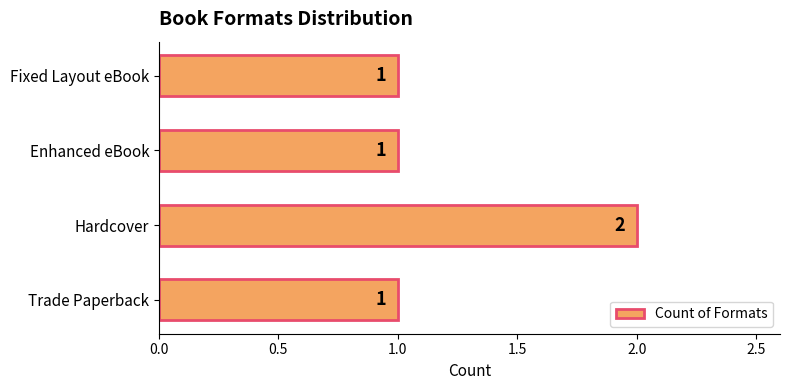

How many values are between 1 and 2?

4